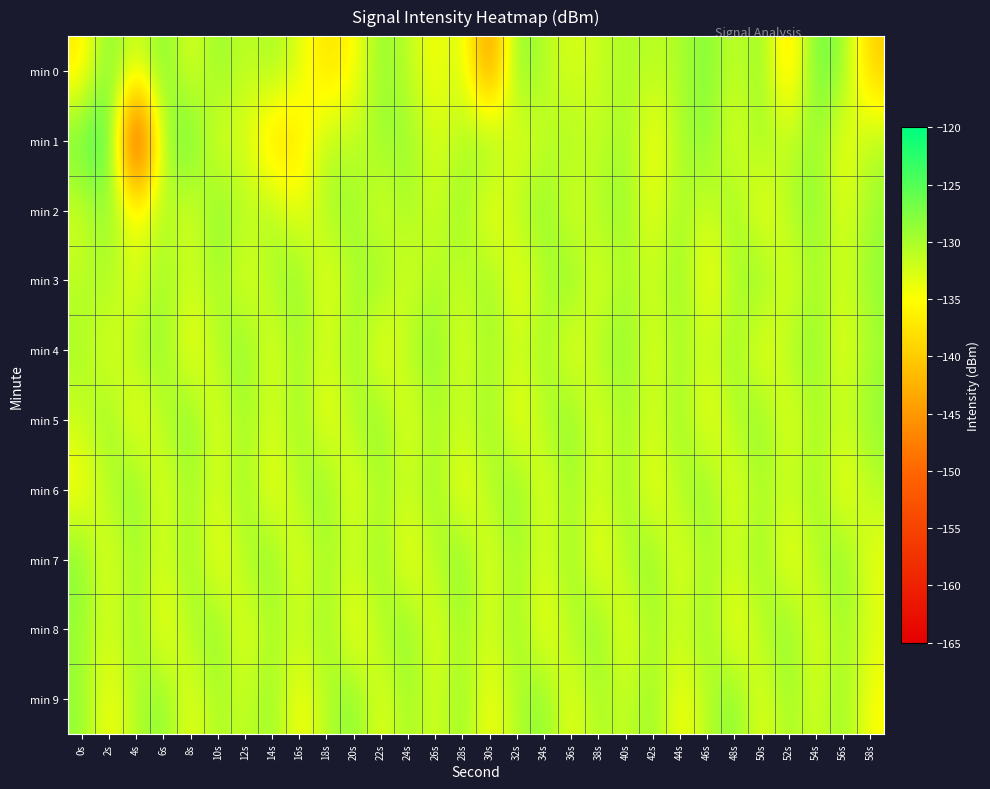

Which series changed the most between 34s and 52s?

min 0